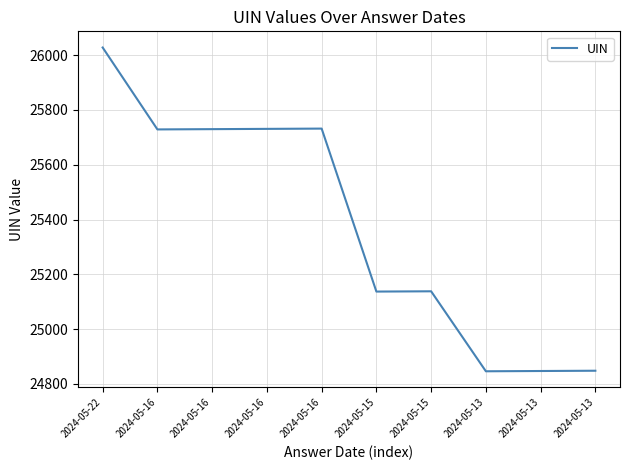

Reading left to right, list all the values displayed in this chart.

26028	25729	25730	25731	25732	25137	25138	24846	24847	24848